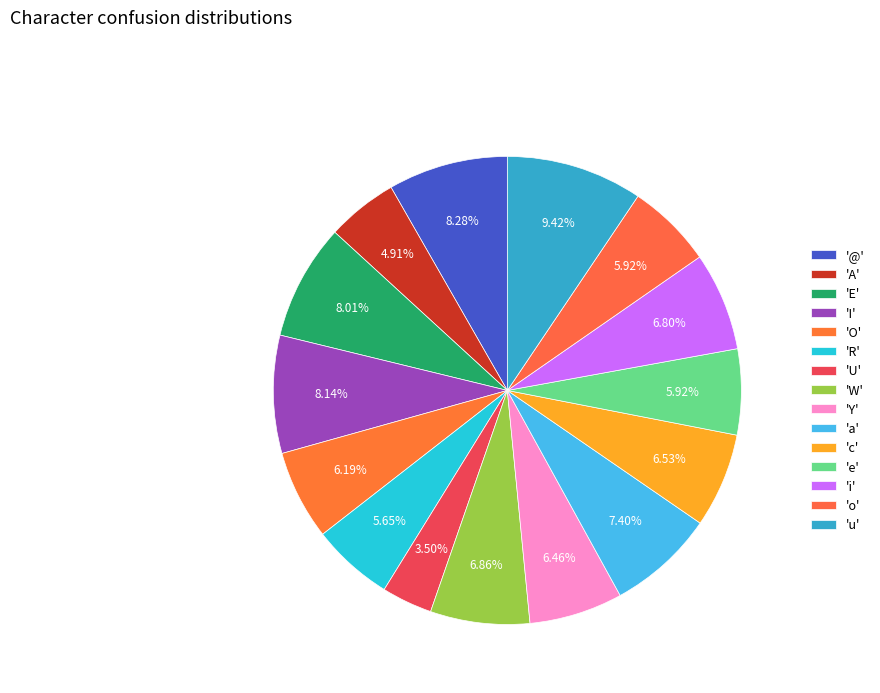

How many segments does this pie chart have?

15